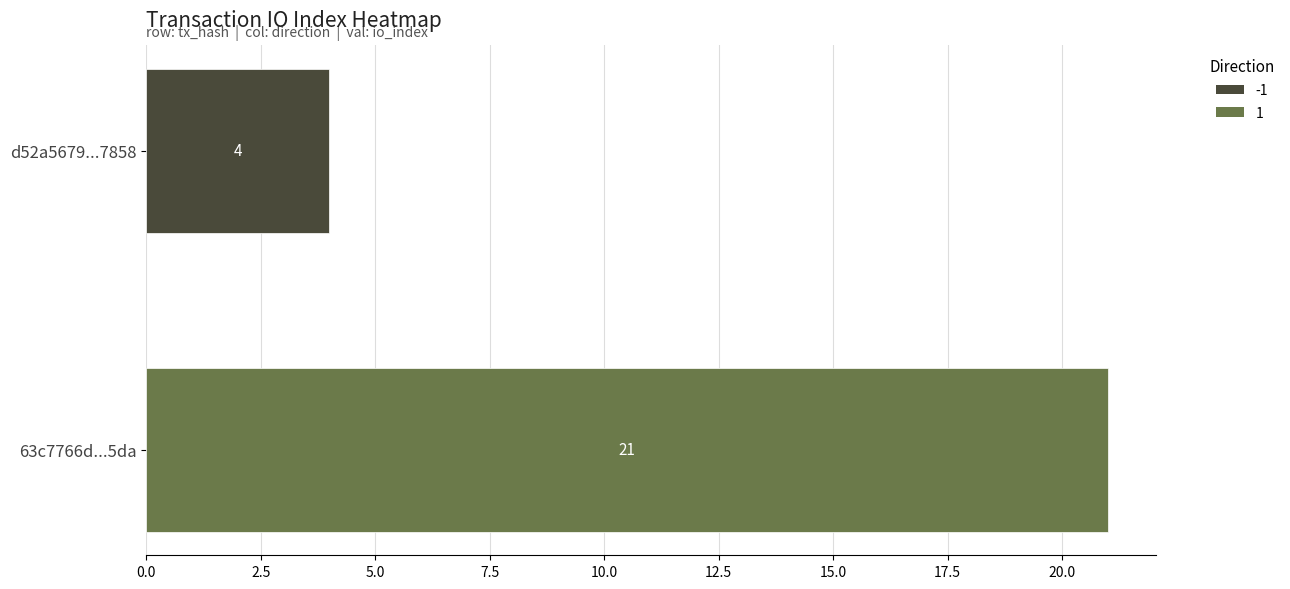

What is the greatest value displayed?

21